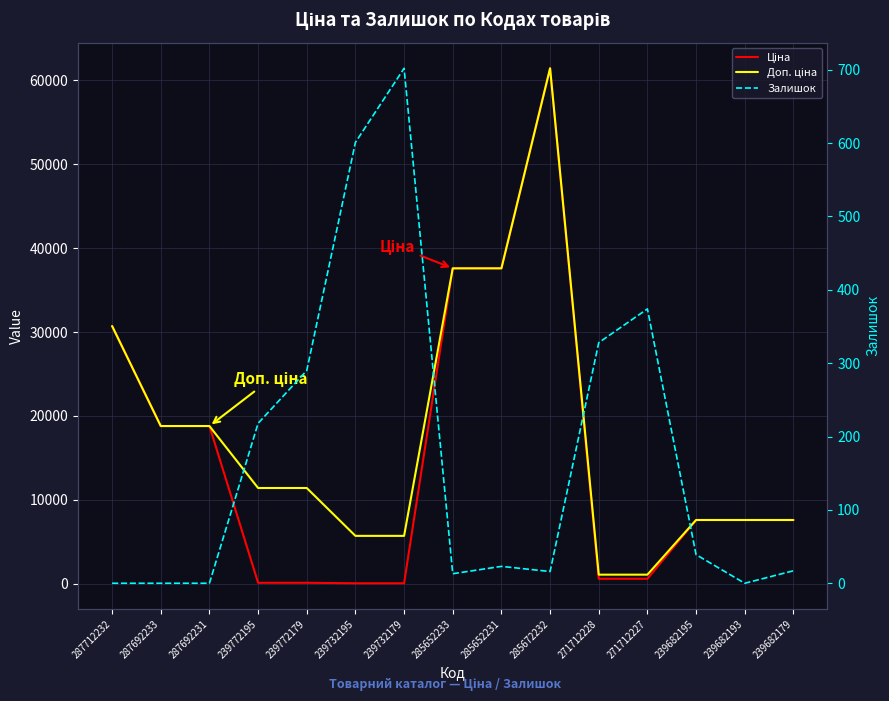

What is the sum of the Залишок values at 285672232 and 239772179?

306.0